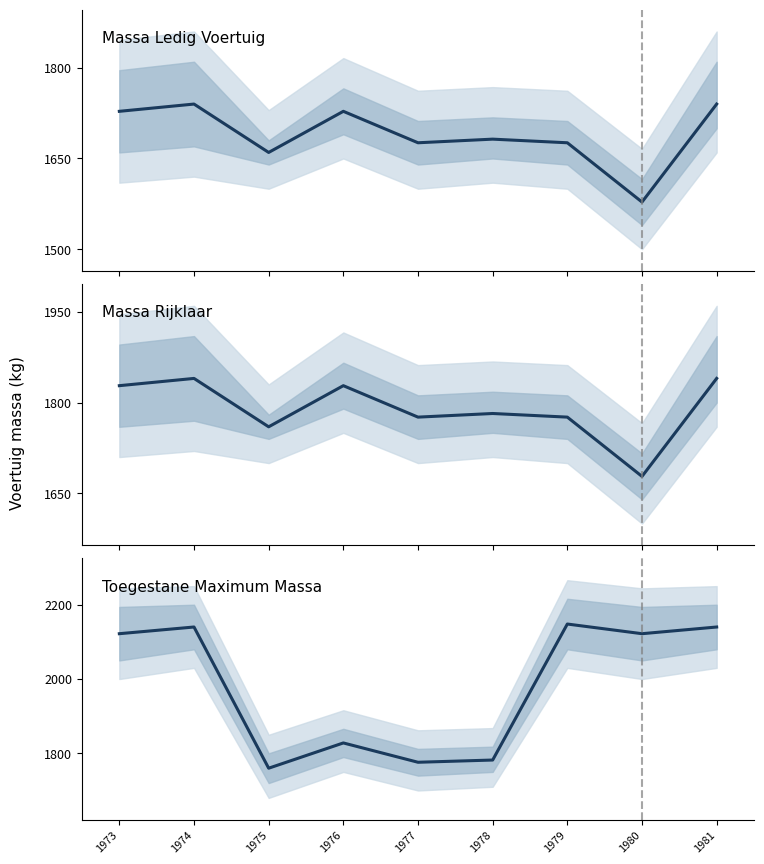

What is the difference between the Toegestane Maximum Massa values at 1981 and 1979?

8